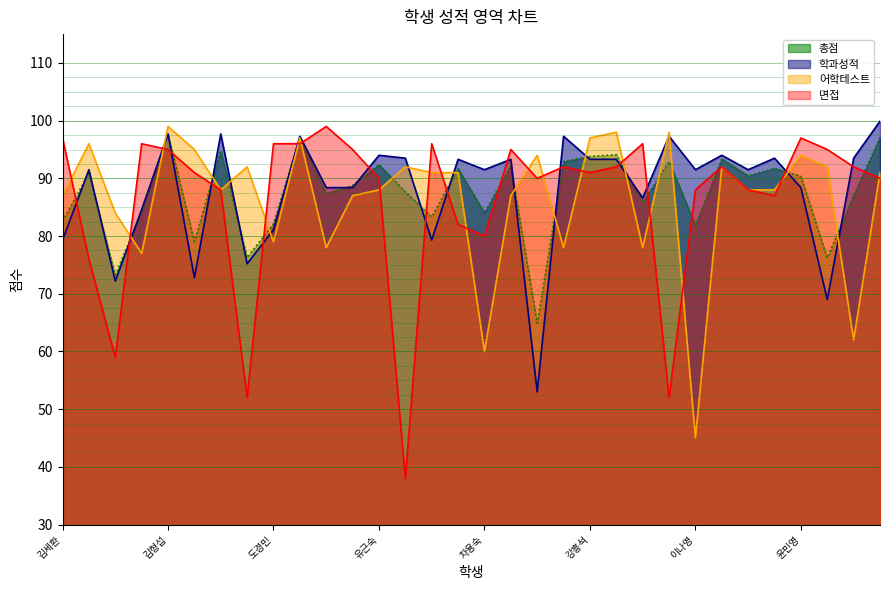

Reading right to left, transcribe all the data shown in this chart.

학과성적: 99.9	93.5	69.0	88.4	93.5	91.5	94.0	91.5	97.3	86.6	93.3	93.3	97.3	53.0	93.3	91.5	93.3	79.3	93.5	94.0	88.4	88.4	97.3	81.1	75.2	97.7	72.8	97.7	84.6	72.2	91.5	79.3
어학테스트: 91.0	62.0	92.0	94.0	88.0	88.0	92.0	45.0	98.0	78.0	98.0	97.0	78.0	94.0	87.0	60.0	91.0	91.0	92.0	88.0	87.0	78.0	97.0	79.0	92.0	88.0	95.0	99.0	77.0	84.0	96.0	87.0
면접: 90.0	92.0	95.0	97.0	87.0	88.0	92.0	88.0	52.0	96.0	92.0	91.0	92.0	90.0	95.0	80.0	82.0	96.0	38.0	90.0	95.0	99.0	96.0	96.0	52.0	88.0	91.0	95.0	96.0	59.0	76.0	97.0
총점: 97.1	87.0	76.2	90.4	91.8	90.5	93.4	81.8	92.9	85.8	94.1	93.8	92.9	64.9	92.2	84.0	91.7	83.3	87.7	92.4	88.8	87.4	97.1	82.2	76.2	94.8	79.1	97.7	84.2	73.2	90.8	82.6